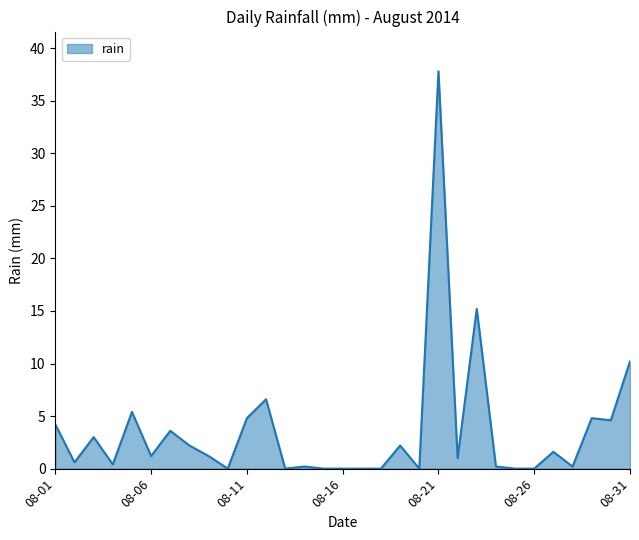

What is the greatest value displayed?

37.8